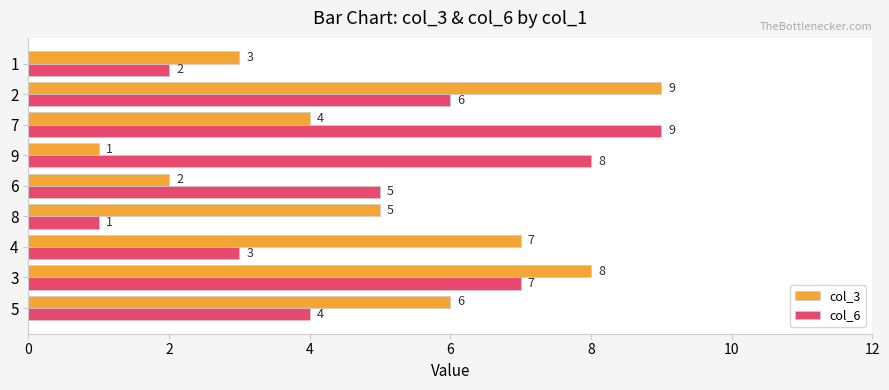

What is the total value across all series at 8?

6